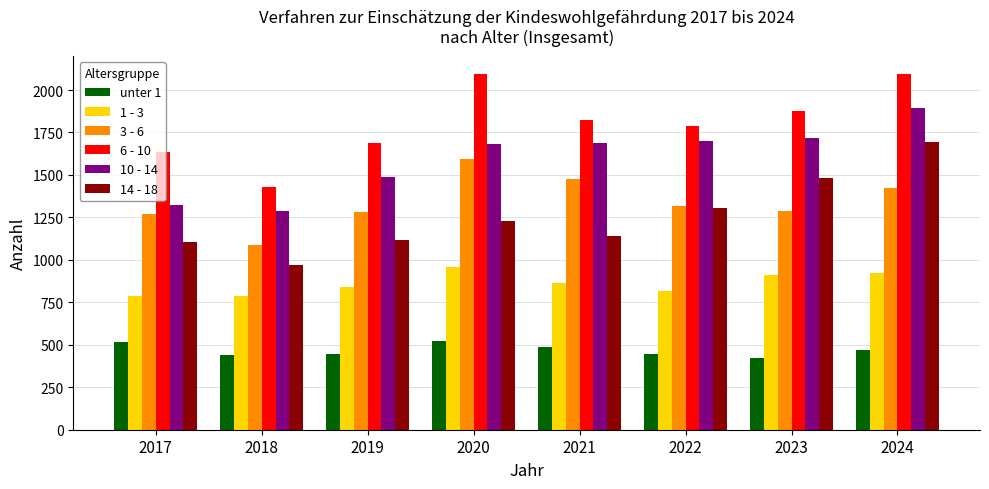

How many bars are there in each group?

6